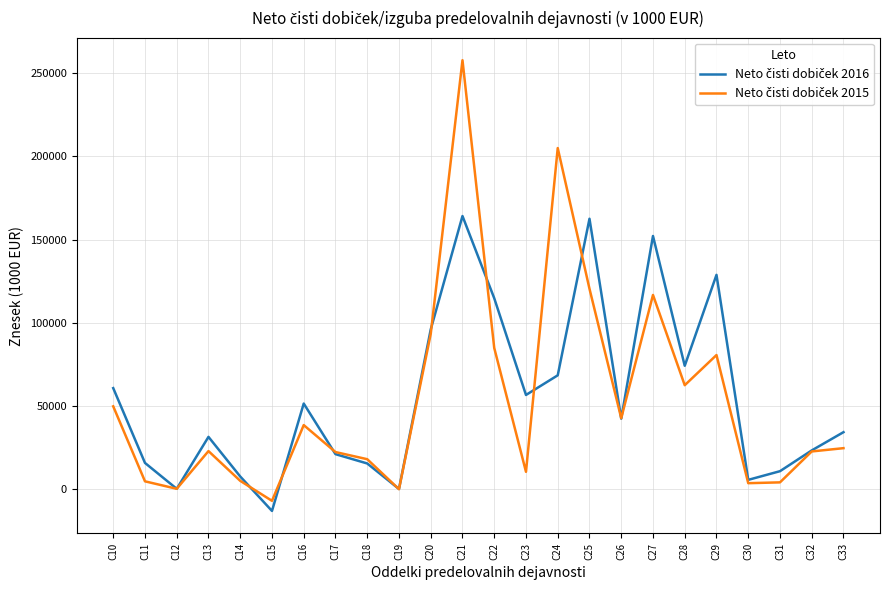

Which label corresponds to the smallest value in the chart?

C15